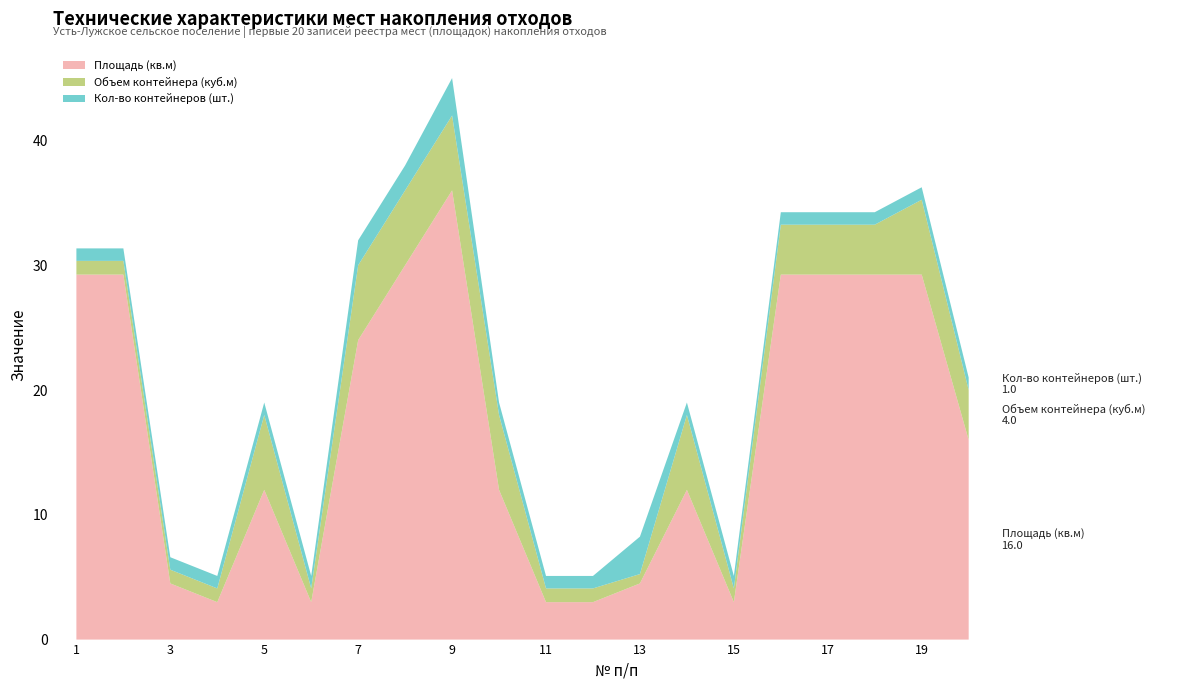

Reading left to right, list all the values displayed in this chart.

Площадь (кв.м): 1=29.2	2=29.2	3=4.5	4=3.0	5=12.0	6=3.0	7=24.0	8=30.0	9=36.0	10=12.0	11=3.0	12=3.0	13=4.5	14=12.0	15=3.0	16=29.2	17=29.2	18=29.2	19=29.2	20=16.0
Объем контейнера (куб.м): 1=1.1	2=1.1	3=1.1	4=1.1	5=6.0	6=1.1	7=6.0	8=6.0	9=6.0	10=6.0	11=1.1	12=1.1	13=0.8	14=6.0	15=1.1	16=4.0	17=4.0	18=4.0	19=6.0	20=4.0
Кол-во контейнеров (шт.): 1=1.0	2=1.0	3=1.0	4=1.0	5=1.0	6=1.0	7=2.0	8=2.0	9=3.0	10=1.0	11=1.0	12=1.0	13=3.0	14=1.0	15=1.0	16=1.0	17=1.0	18=1.0	19=1.0	20=1.0